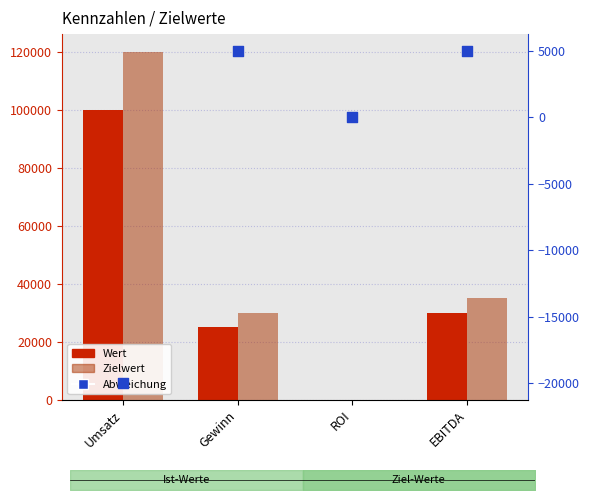

Which series has the largest Y range (max minus min)?

Zielwert